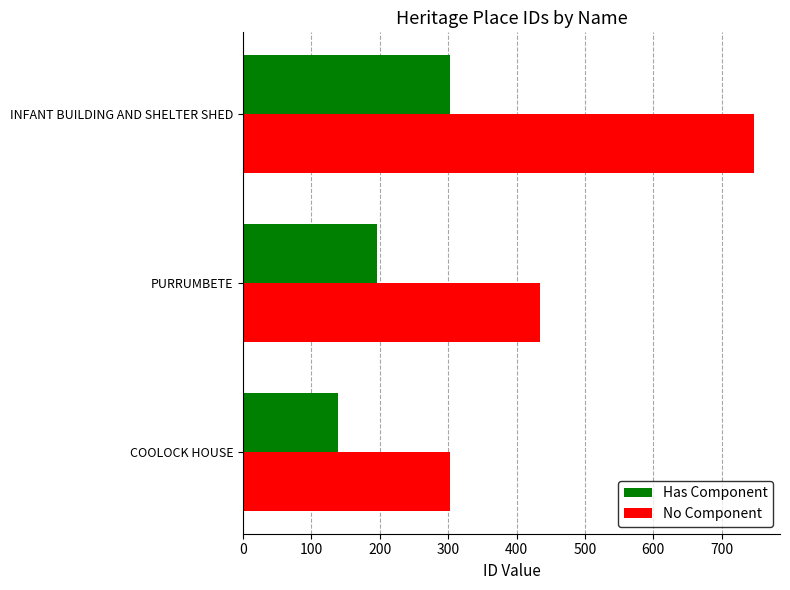

Which series changed the most between PURRUMBETE and INFANT BUILDING AND SHELTER SHED?

No Component